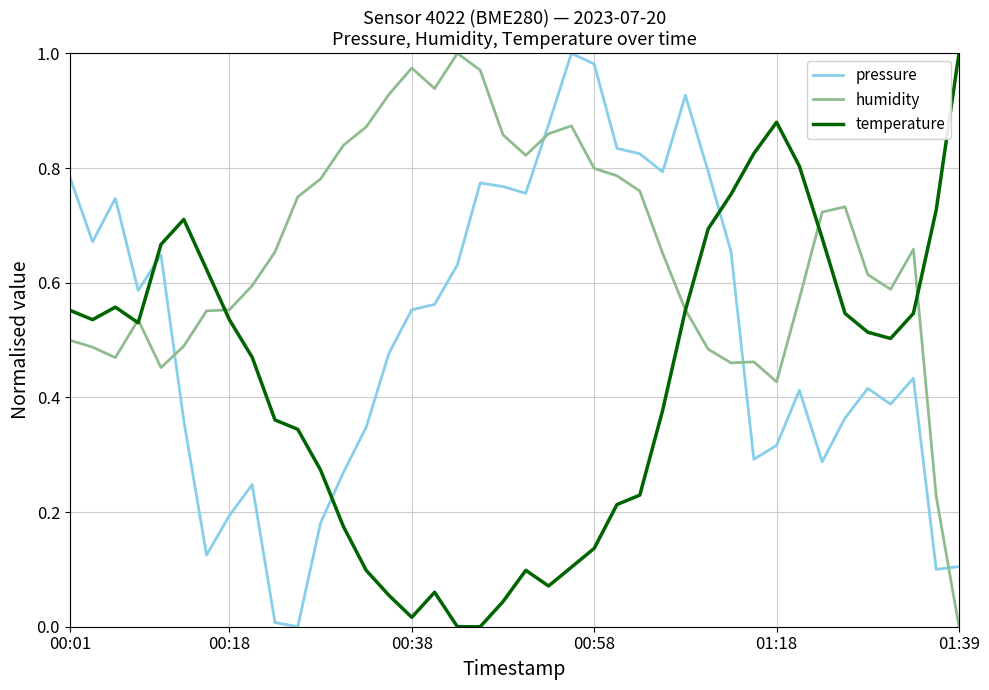

List the series in order of their overall mean, lowest first.

temperature, pressure, humidity